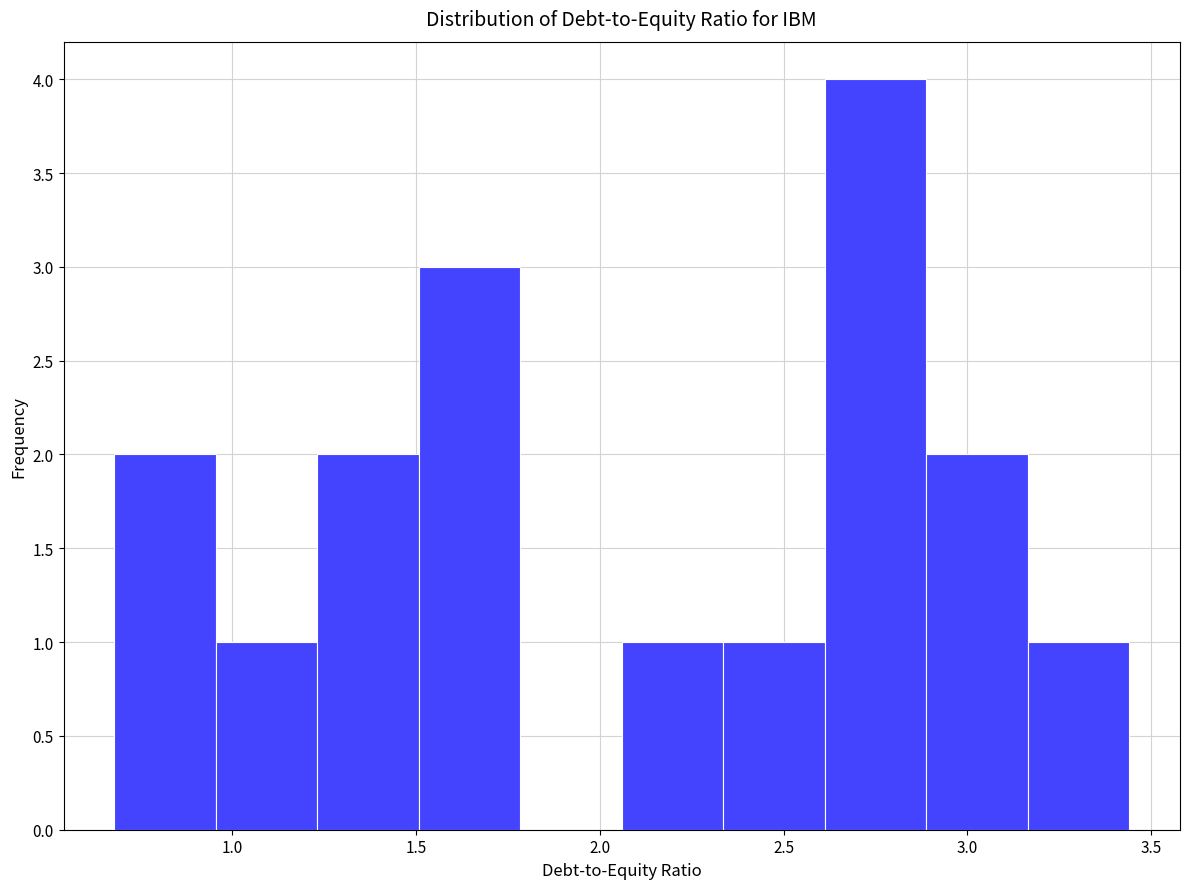

Over which range of the x-axis is the bar tallest?

2.60 to 2.90